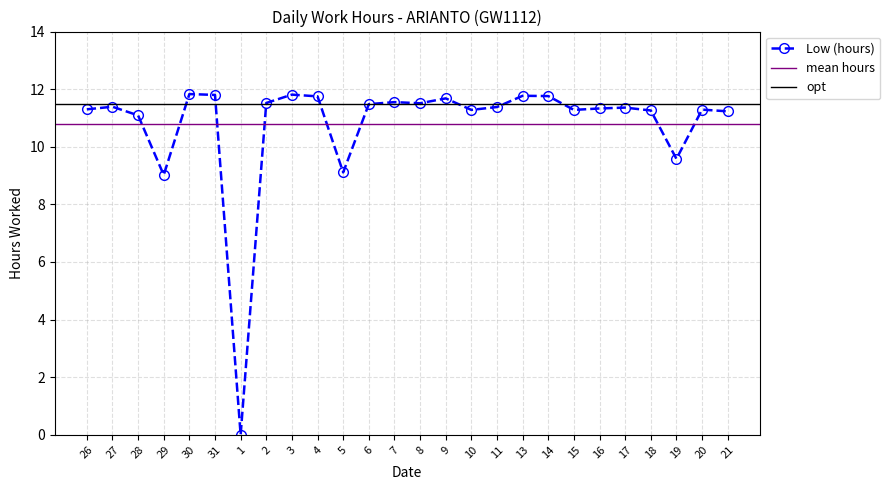

Which has a higher value, 2 or 19?

2